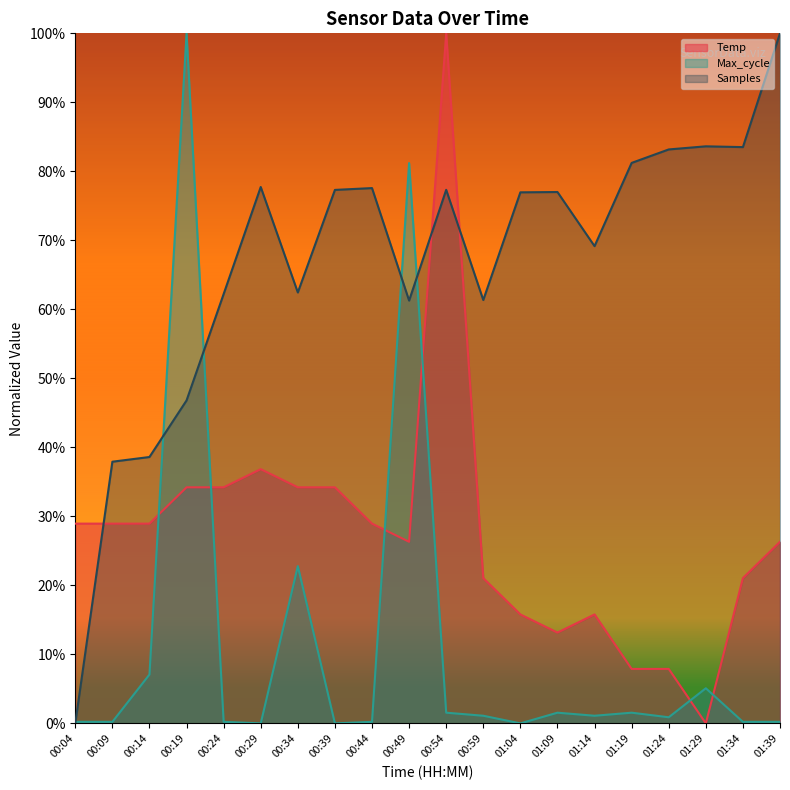

Which series has the largest total across all categories?

Samples